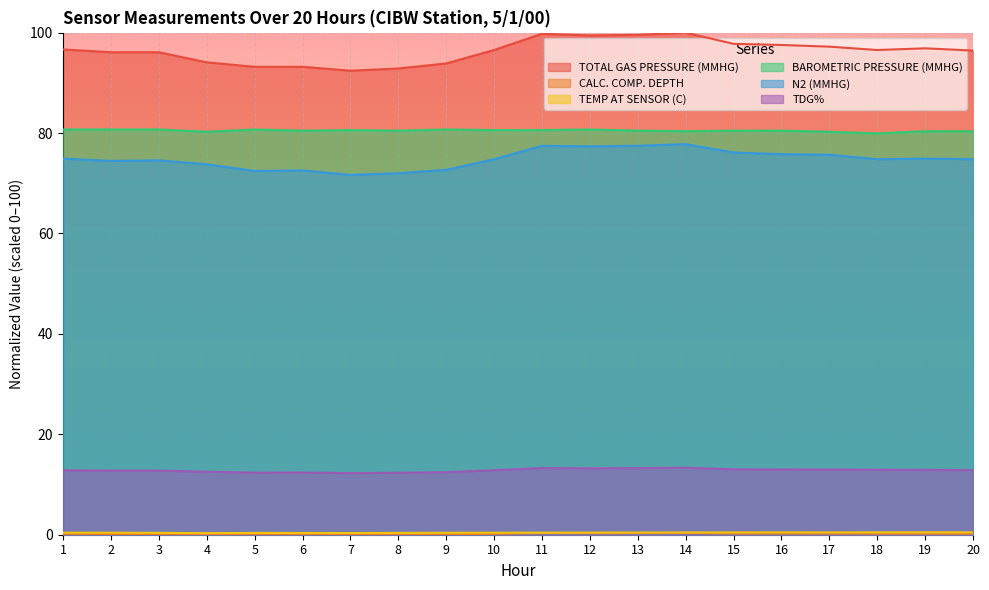

Reading left to right, extract all data points from this chart.

TOTAL GAS PRESSURE (MMHG): 1=96.7	2=96.1	3=96.1	4=94.1	5=93.2	6=93.2	7=92.4	8=92.9	9=93.9	10=96.5	11=99.8	12=99.4	13=99.6	14=100.0	15=97.8	16=97.5	17=97.2	18=96.5	19=96.9	20=96.4
CALC. COMP. DEPTH: 1=0.2	2=0.2	3=0.2	4=0.1	5=0.0	6=0.0	7=0.0	8=0.0	9=0.1	10=0.2	11=0.3	12=0.3	13=0.3	14=0.3	15=0.2	16=0.2	17=0.2	18=0.2	19=0.2	20=0.2
TEMP AT SENSOR (C): 1=0.4	2=0.4	3=0.4	4=0.3	5=0.4	6=0.3	7=0.3	8=0.4	9=0.4	10=0.4	11=0.4	12=0.4	13=0.4	14=0.5	15=0.5	16=0.5	17=0.5	18=0.5	19=0.5	20=0.5
BAROMETRIC PRESSURE (MMHG): 1=80.7	2=80.7	3=80.7	4=80.3	5=80.7	6=80.5	7=80.6	8=80.5	9=80.7	10=80.6	11=80.6	12=80.7	13=80.5	14=80.4	15=80.5	16=80.5	17=80.3	18=79.9	19=80.4	20=80.4
N2 (MMHG): 1=74.9	2=74.5	3=74.6	4=73.8	5=72.4	6=72.6	7=71.7	8=72.0	9=72.7	10=74.8	11=77.5	12=77.4	13=77.5	14=77.8	15=76.1	16=75.8	17=75.7	18=74.8	19=74.9	20=74.8
TDG%: 1=12.8	2=12.8	3=12.8	4=12.6	5=12.4	6=12.4	7=12.3	8=12.3	9=12.4	10=12.8	11=13.3	12=13.2	13=13.3	14=13.4	15=13.0	16=13.0	17=13.0	18=13.0	19=12.9	20=12.9